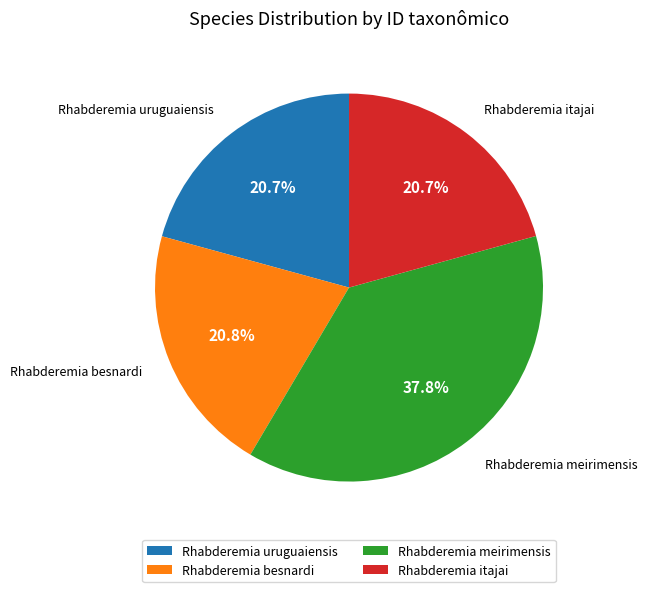

Does Rhabderemia meirimensis represent more than half of the total?

No